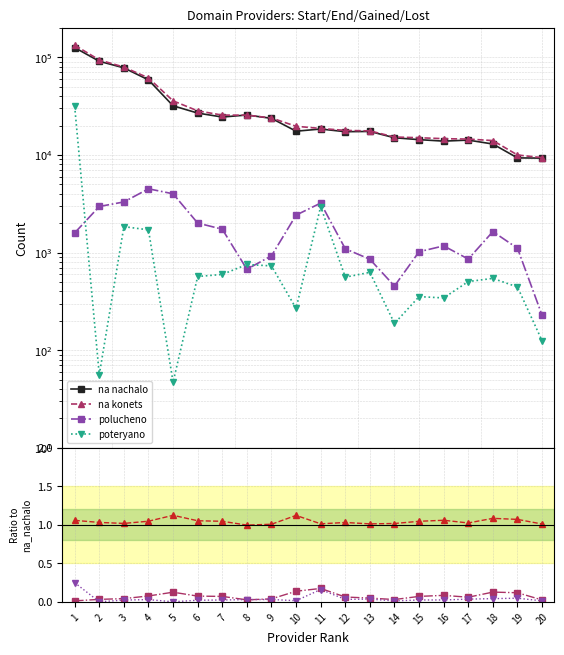

What is the average value of the na nachalo series?

32248.7